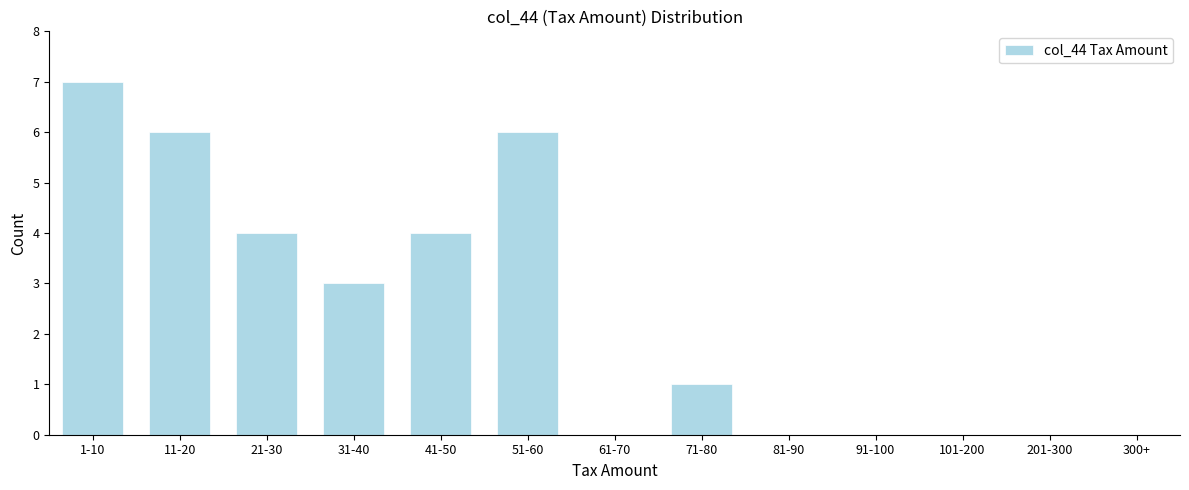

Reading left to right, transcribe all the data shown in this chart.

1-10=7	11-20=6	21-30=4	31-40=3	41-50=4	51-60=6	61-70=0	71-80=1	81-90=0	91-100=0	101-200=0	201-300=0